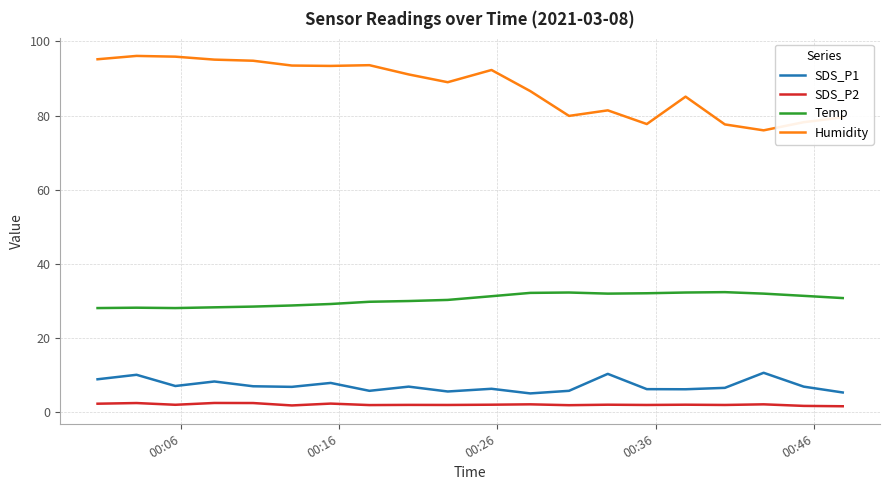

Which series has the largest total across all categories?

Humidity